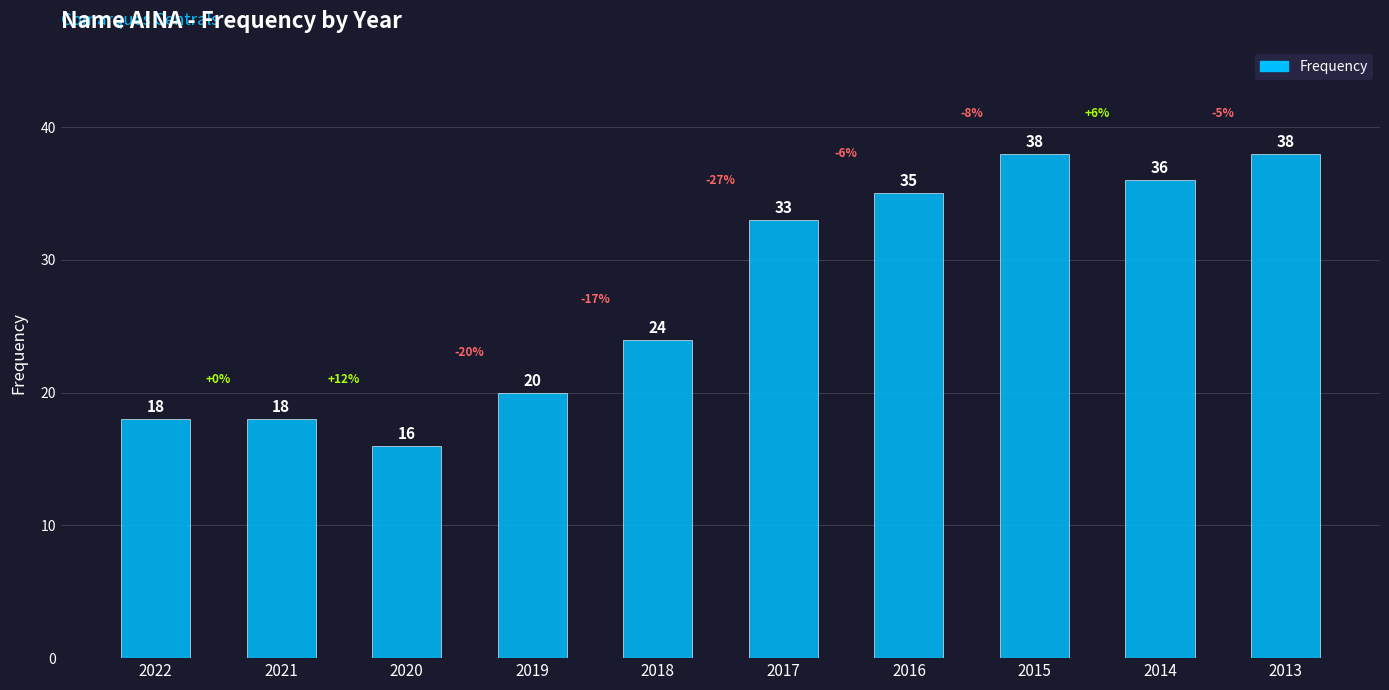

What is the minimum value shown in the chart?

16